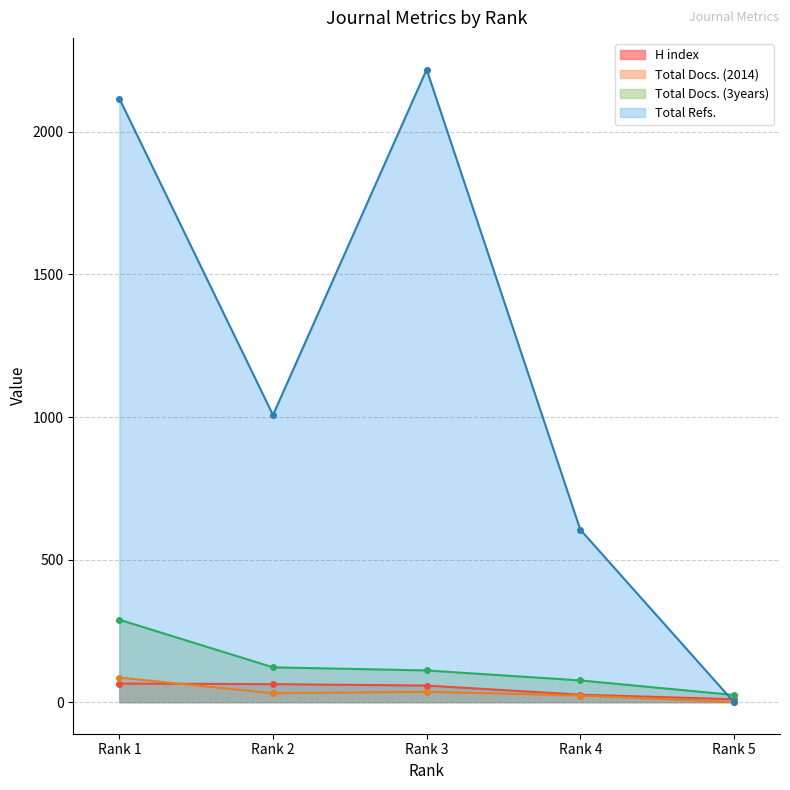

What is the difference between the second highest and second lowest values in the Total Refs. series?

1512